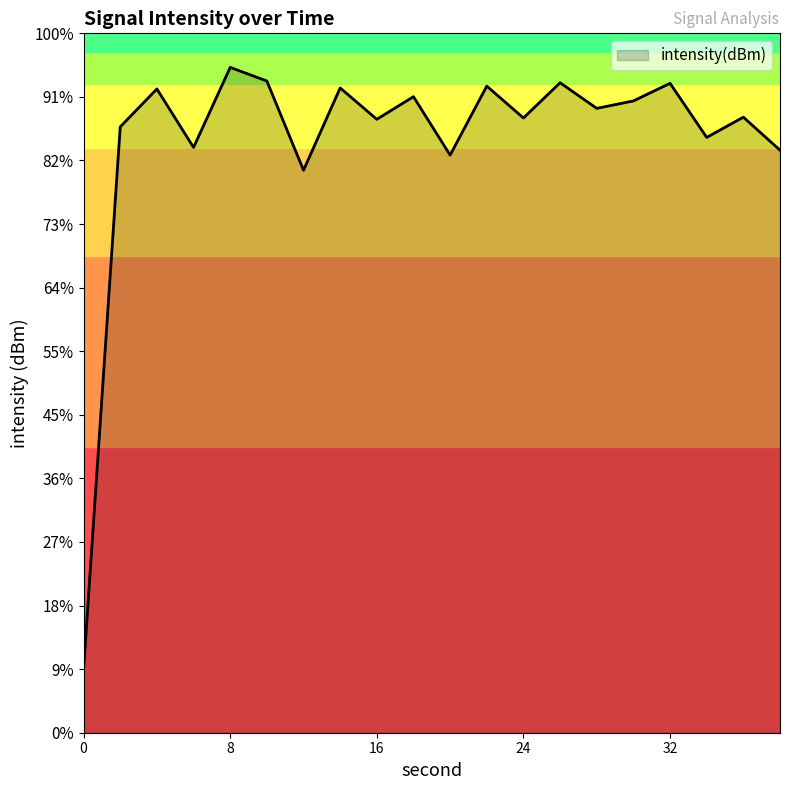

Count the number of values greater than -121.

9